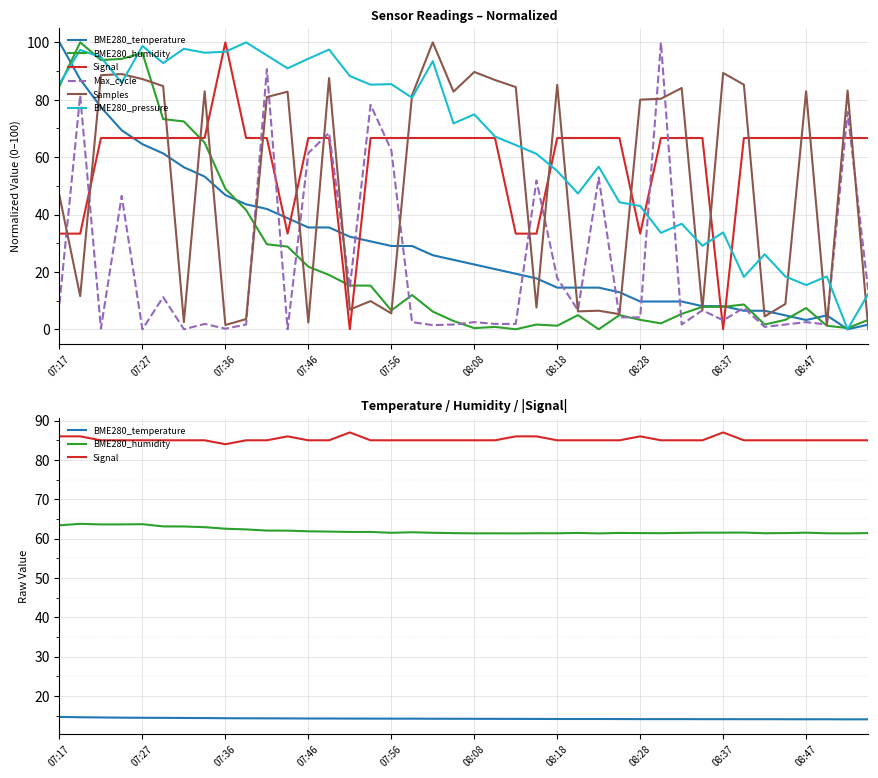

What is the difference between the BME280_humidity values at 35 and 14?

0.3